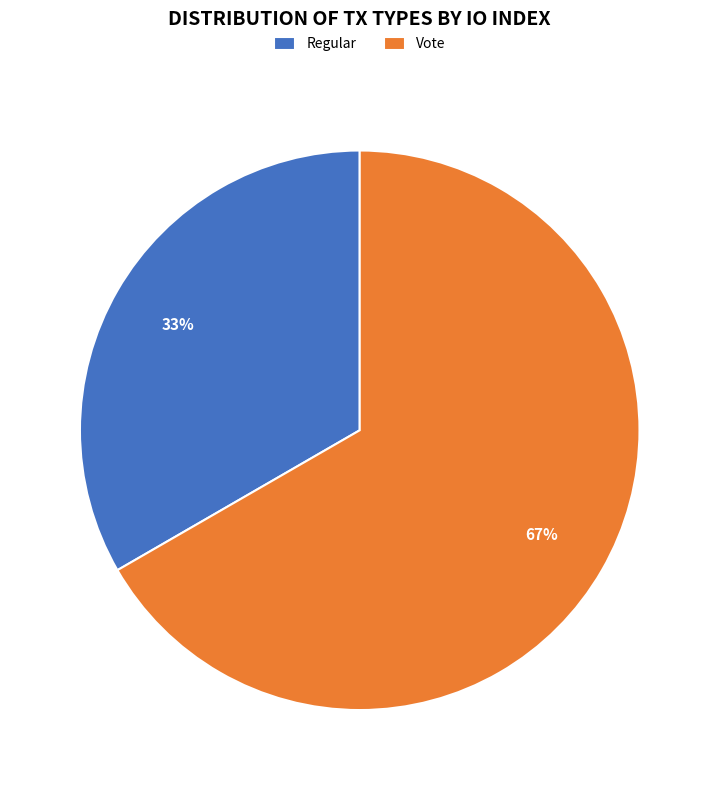

To the nearest percent, what is the average slice percentage?

50%